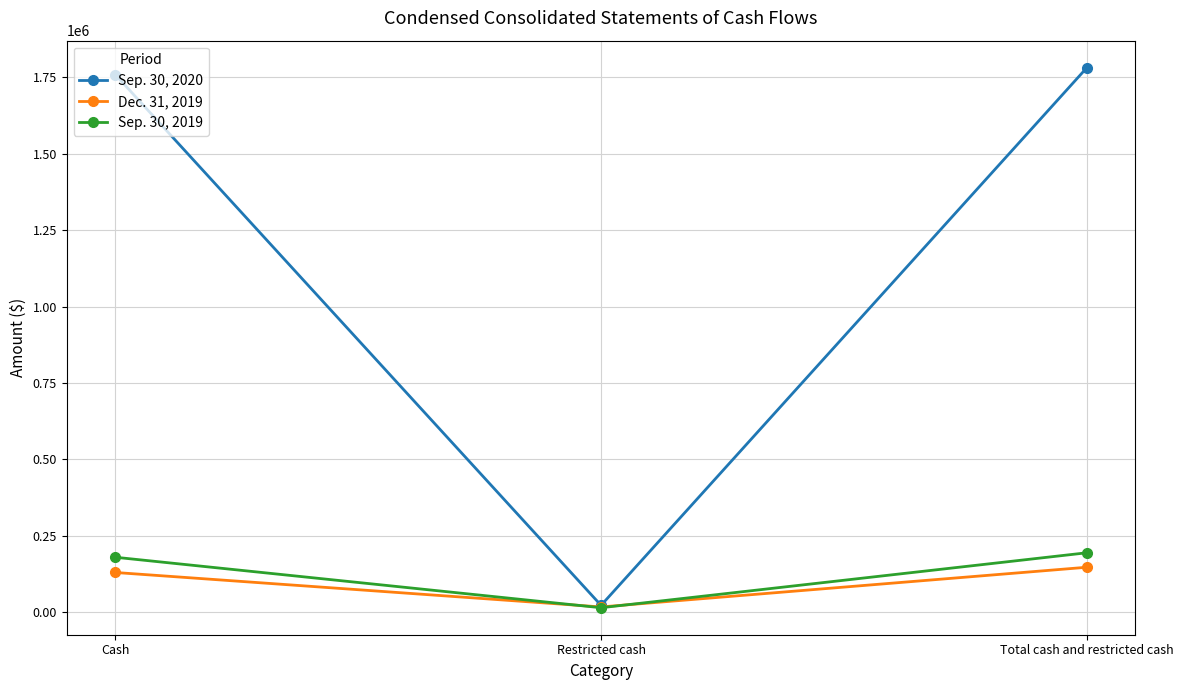

Which series changed the most between Restricted cash and Total cash and restricted cash?

Sep. 30, 2020